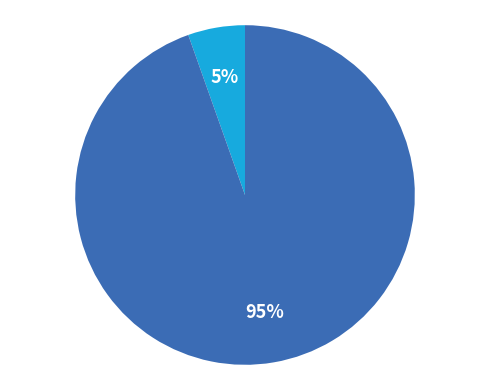

To the nearest percent, what is the average slice percentage?

50%